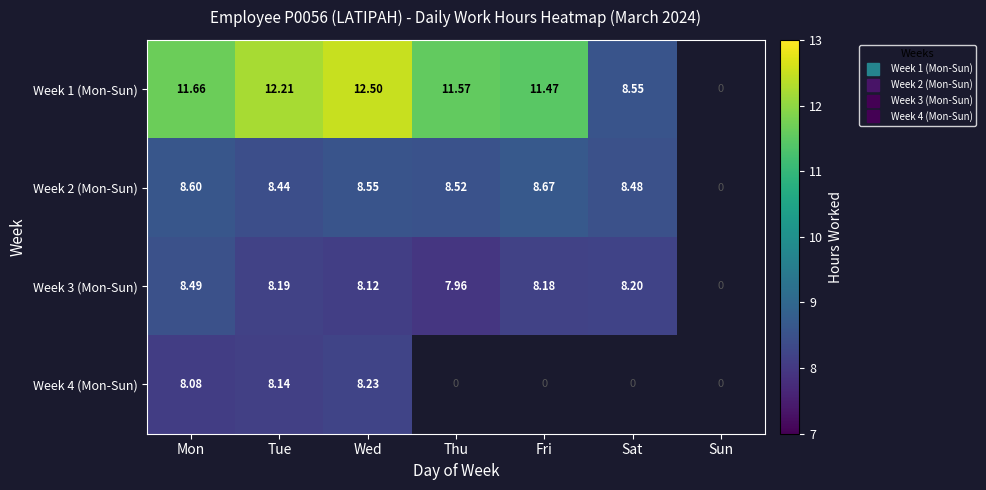

Which has a higher value, Fri or Wed?

Wed